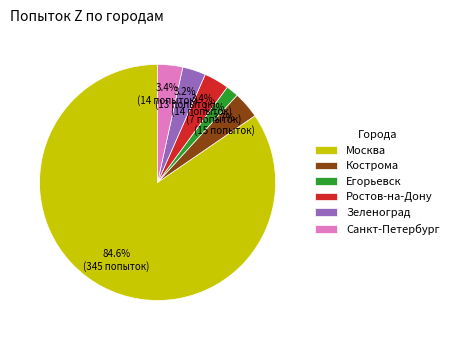

To the nearest percent, what is the difference between the Москва and Санкт-Петербург slice percentages?

81%